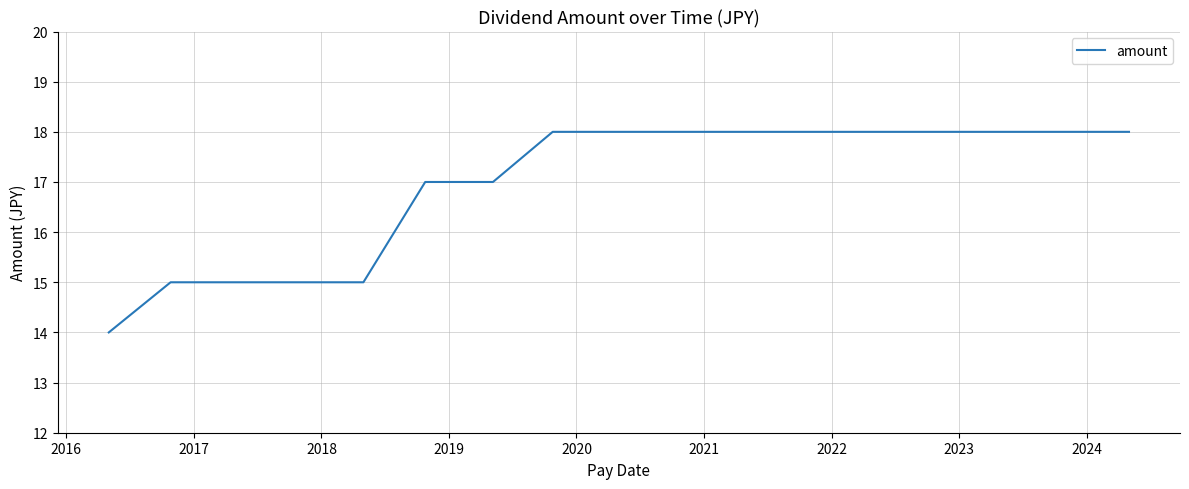

What is the smallest value displayed?

14